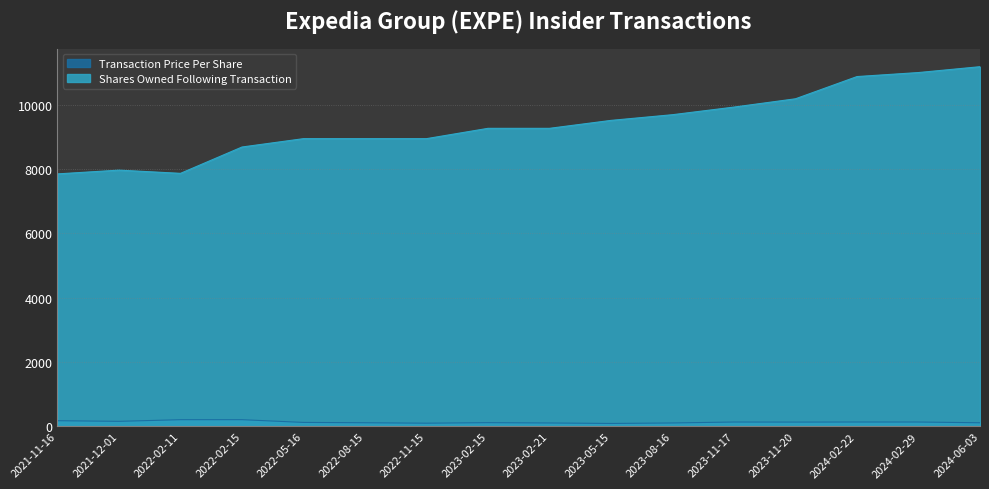

The Transaction Price Per Share series shows 119.0 at 2022-02-11. True or false?

False